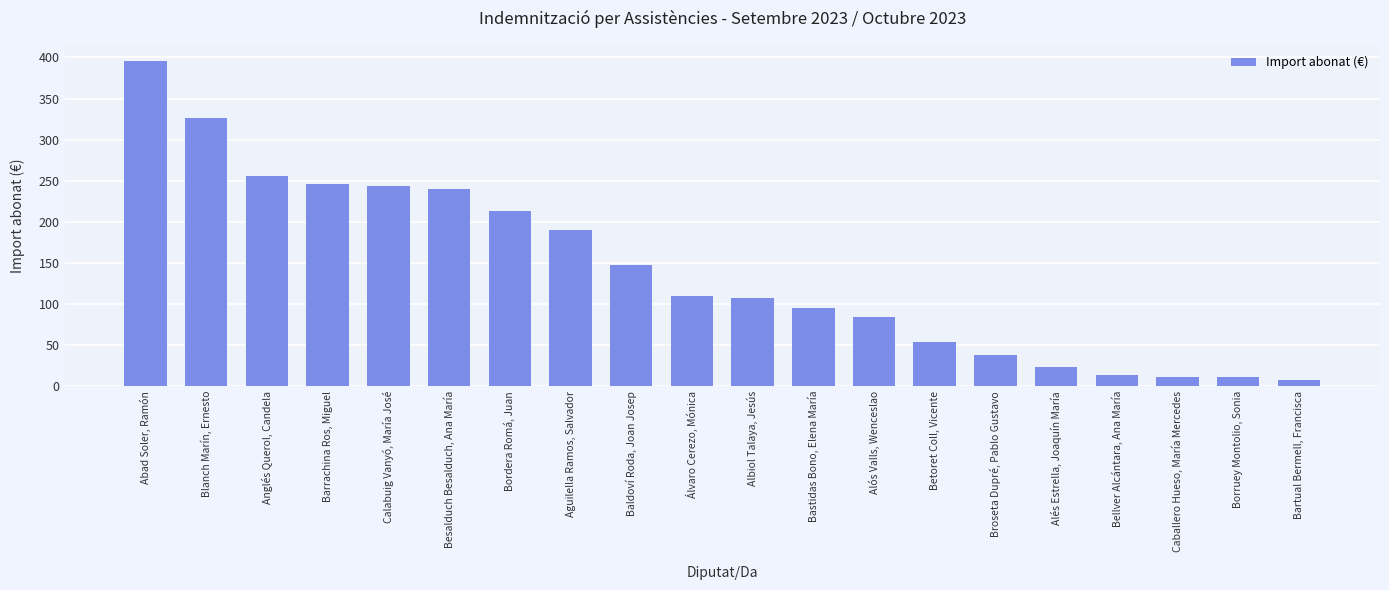

What is the sum of the values at Borruey Montolio, Sonia and Albiol Talaya, Jesús?

119.0